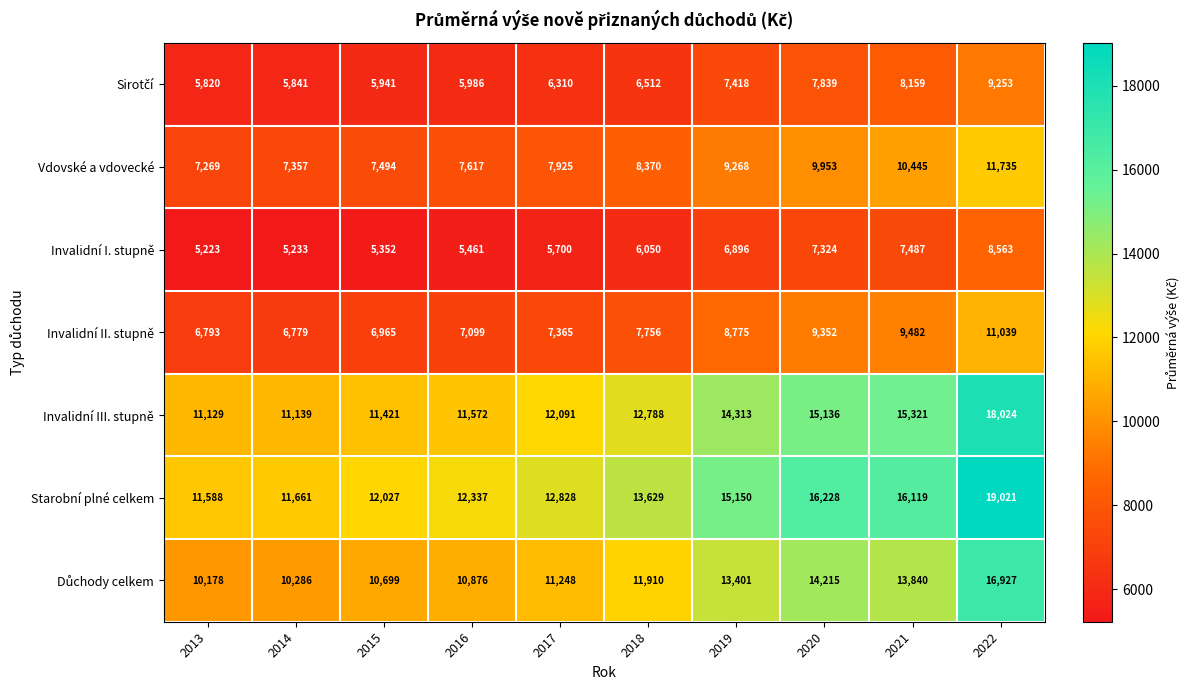

Read the Invalidní II. stupně value at 2013, to the nearest 100.

6800